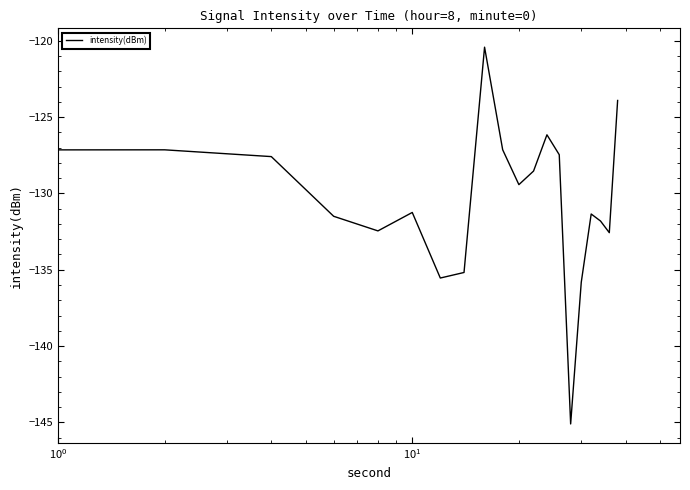

What is the minimum value shown in the chart?

-145.1